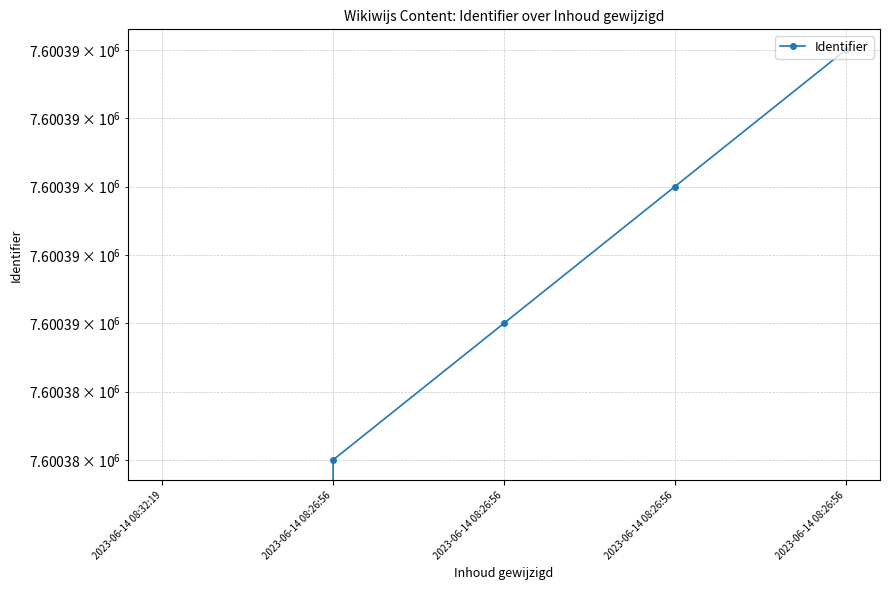

What is the difference between the maximum and minimum values?

7600390